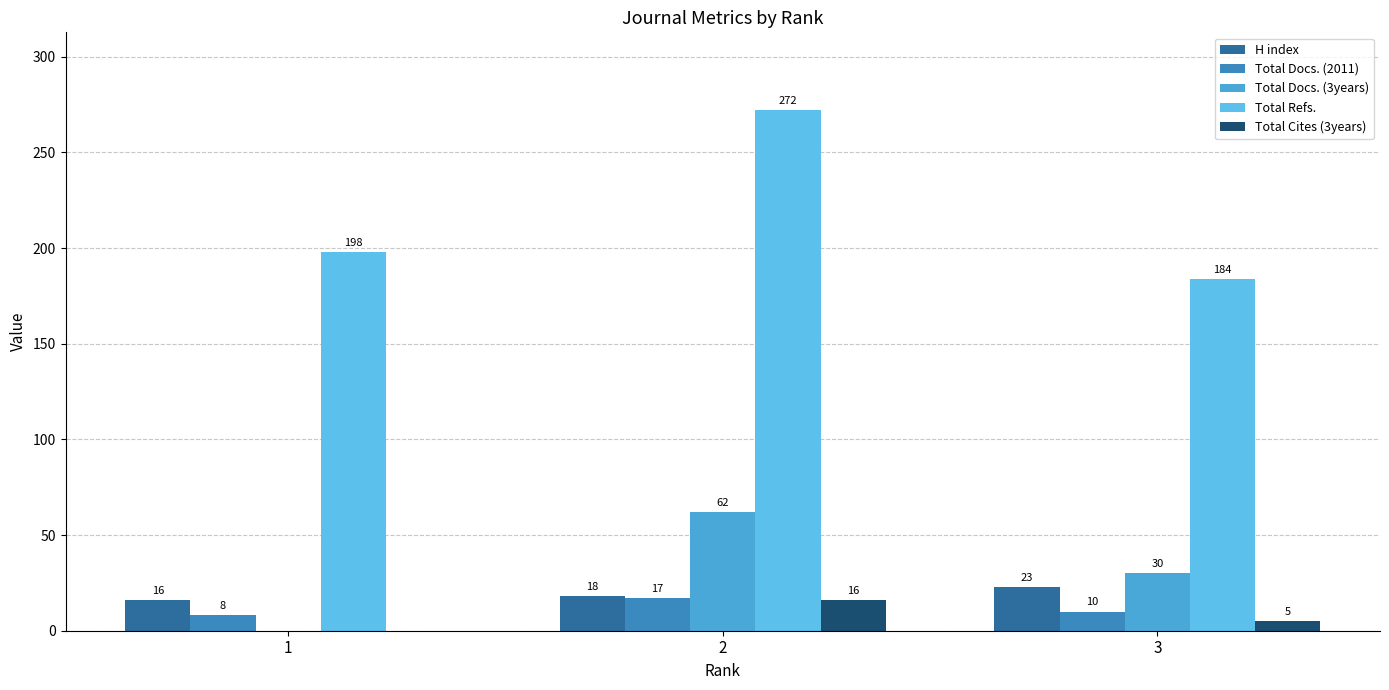

Is the value of Total Docs. (2011) at 1 greater than the value of Total Refs. at 2?

No